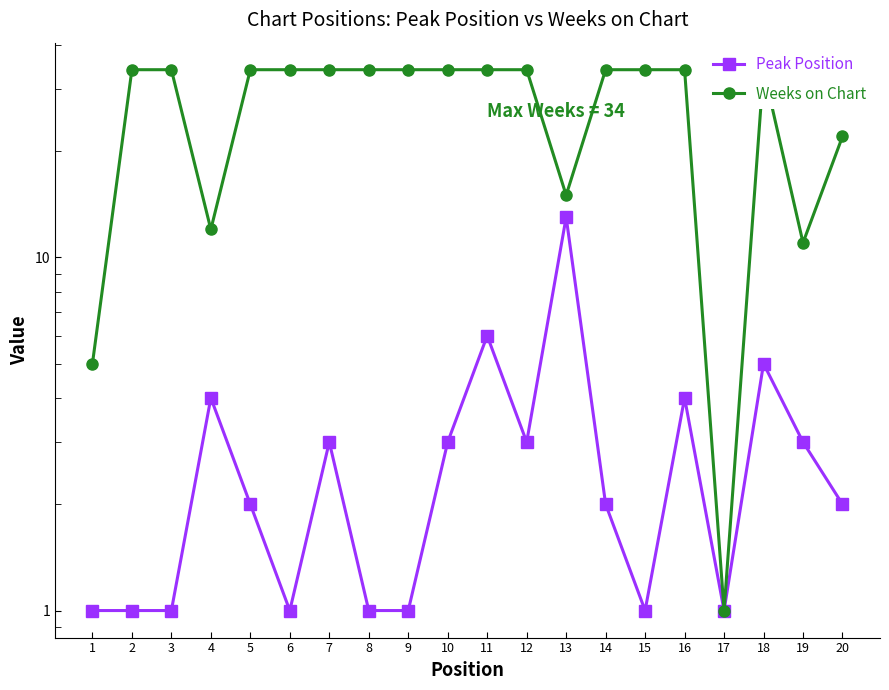

At 6, list the series in order from smallest to largest.

Peak Position, Weeks on Chart